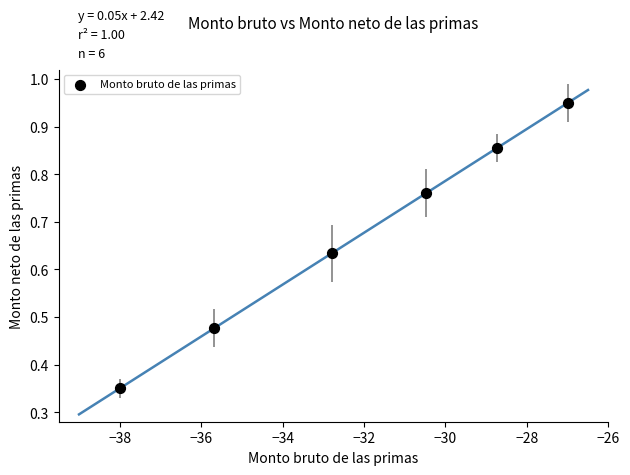

What is the average Y value?

0.7